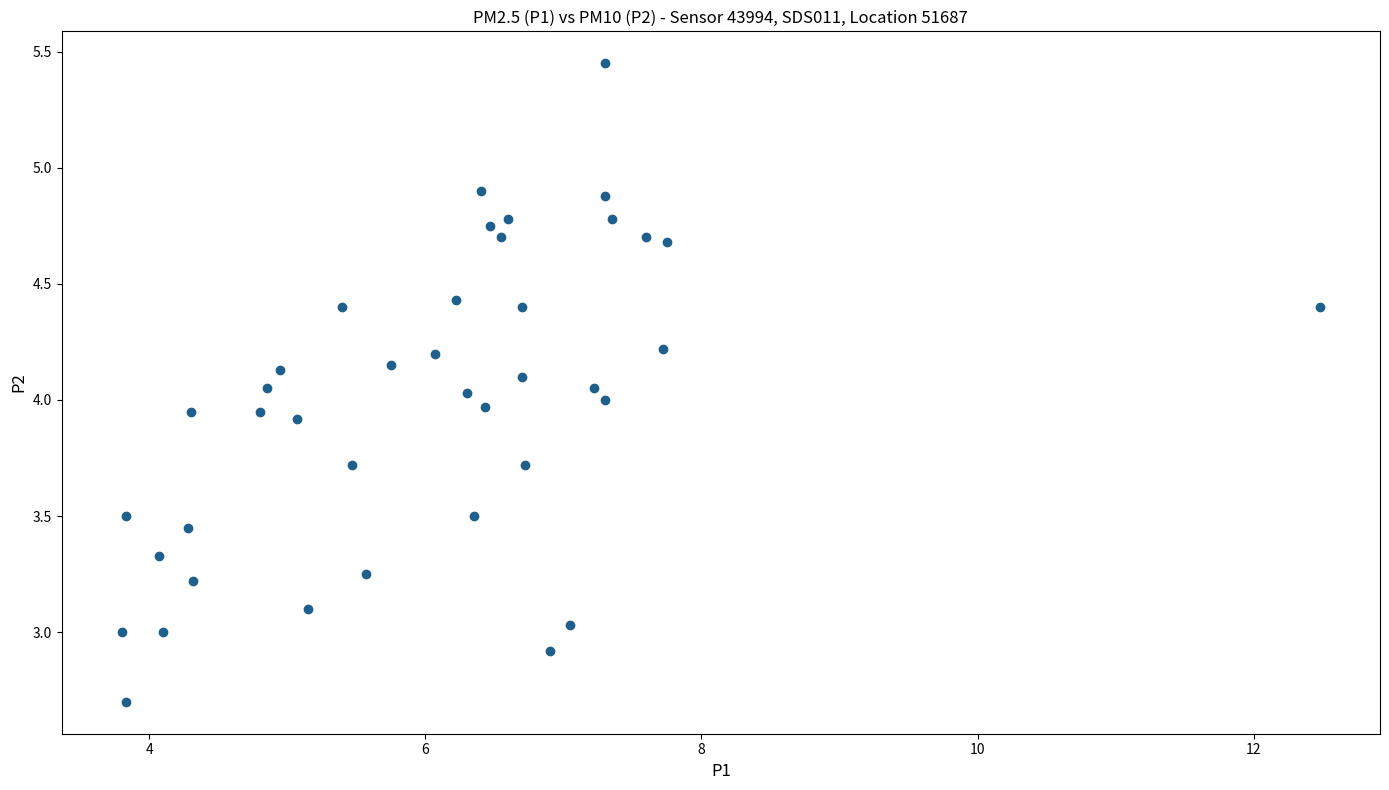

What is the range of X values (max minus min)?

8.7